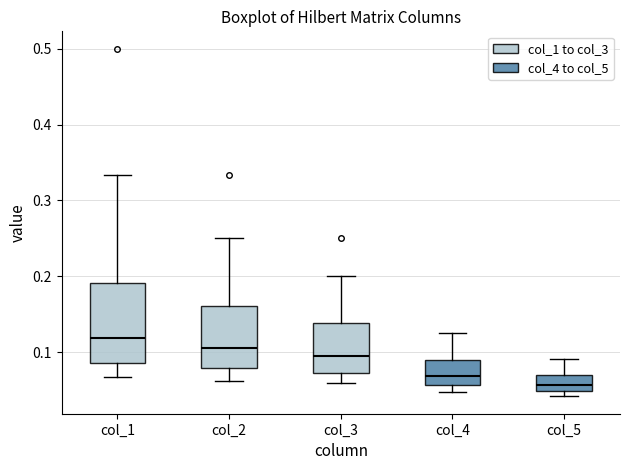

Reading left to right, transcribe this box plot: for each box, give where its median line is, the range the box spans, and where its two whiskers end, as read against the y-axis. The values are not printed on the chart, so give them approximately, as read against the axis.

col_1: median 0.12, box 0.09 to 0.19, whiskers 0.07 to 0.33
col_2: median 0.11, box 0.08 to 0.16, whiskers 0.06 to 0.25
col_3: median 0.10, box 0.07 to 0.14, whiskers 0.06 to 0.20
col_4: median 0.07, box 0.06 to 0.09, whiskers 0.05 to 0.13
col_5: median 0.06, box 0.05 to 0.07, whiskers 0.04 to 0.09